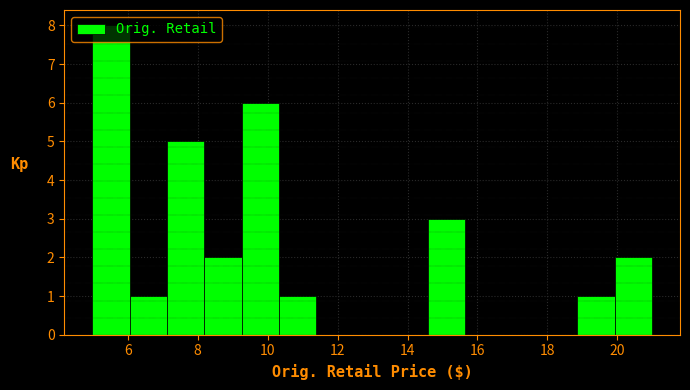

What is the height of the bar covering 10.4 to 11.4 on the x-axis? Neither the bar edges nor the heights are printed on the chart, so give them approximately, as read against the axes.

1